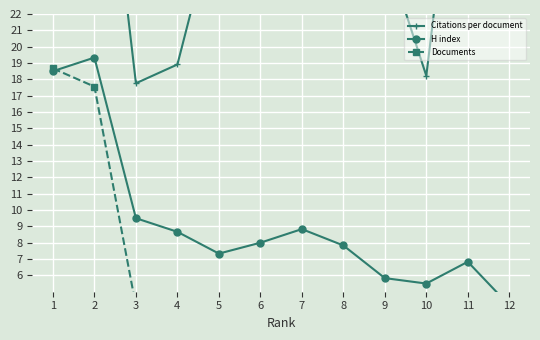

True or false: Documents has a value of 1.6 at 7.

True